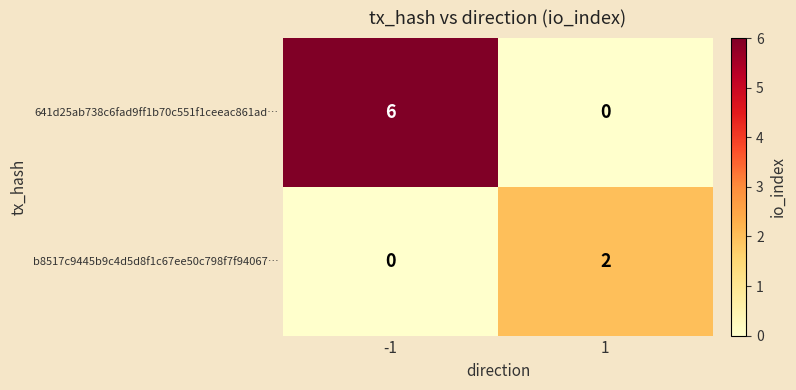

Which series has the widest spread of values?

641d25ab738c6fad9ff1b70c551f1ceeac861ad…